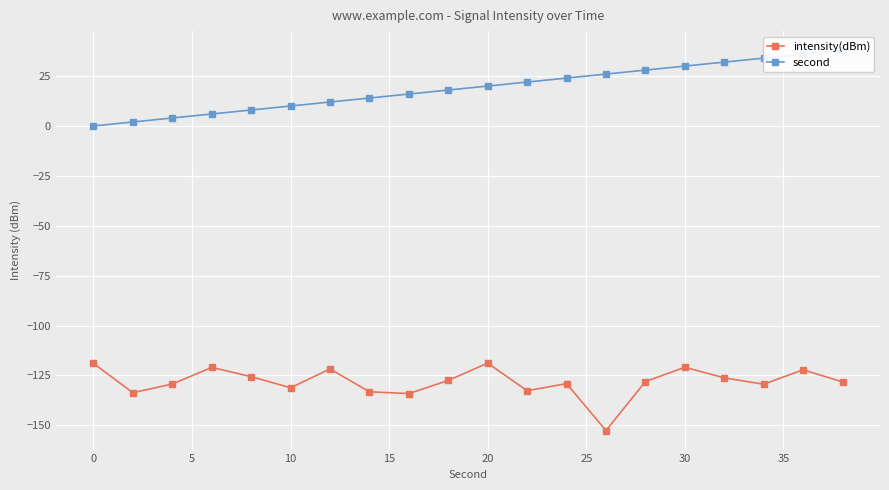

At which label does intensity(dBm) first exceed -128?

0